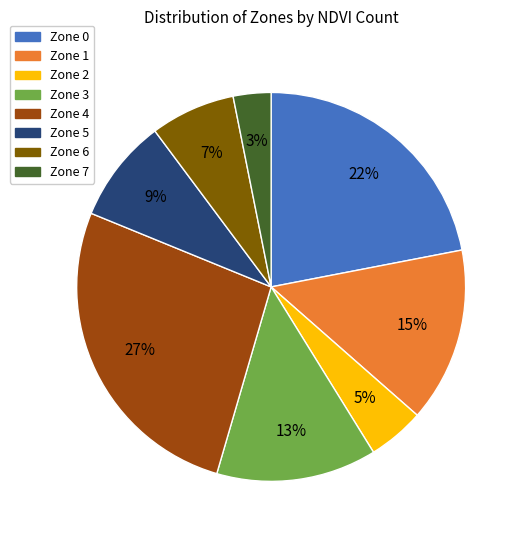

Between Zone 0 and Zone 6, which is larger?

Zone 0